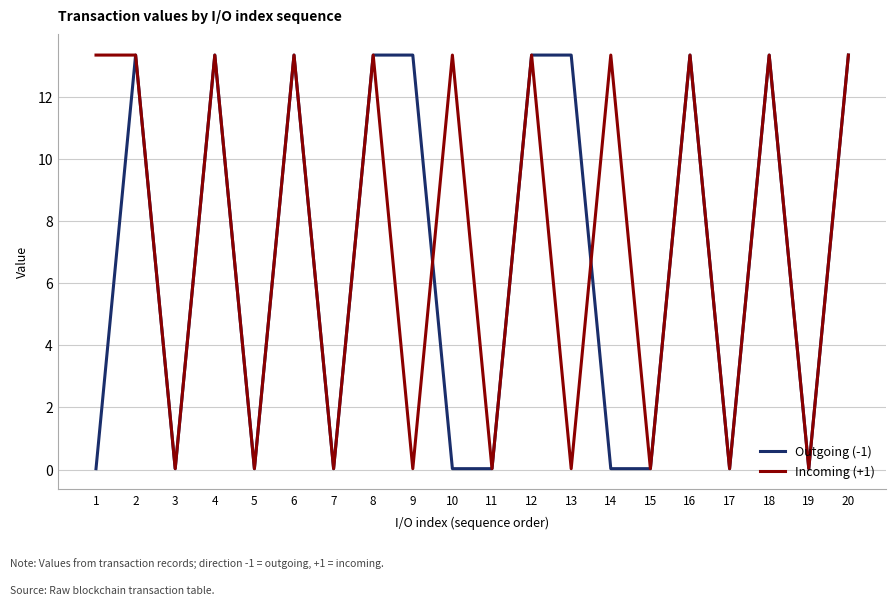

What is the difference between the highest and lowest values at 14?

13.3